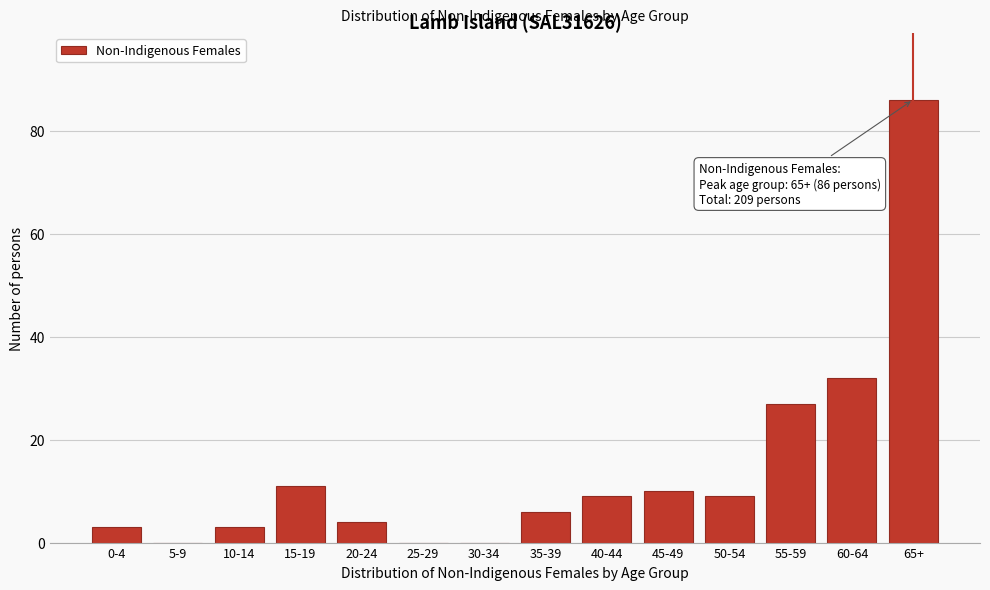

Reading right to left, what are all the values shown in this chart?

65+=86	60-64=32	55-59=27	50-54=9	45-49=10	40-44=9	35-39=6	30-34=0	25-29=0	20-24=4	15-19=11	10-14=3	5-9=0	0-4=3